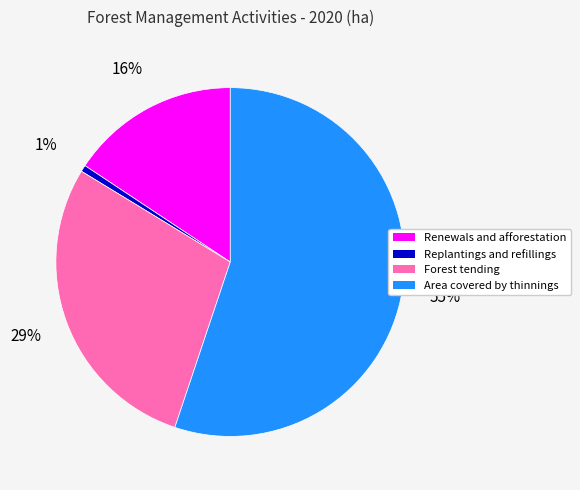

What is the majority slice?

Area covered by thinnings